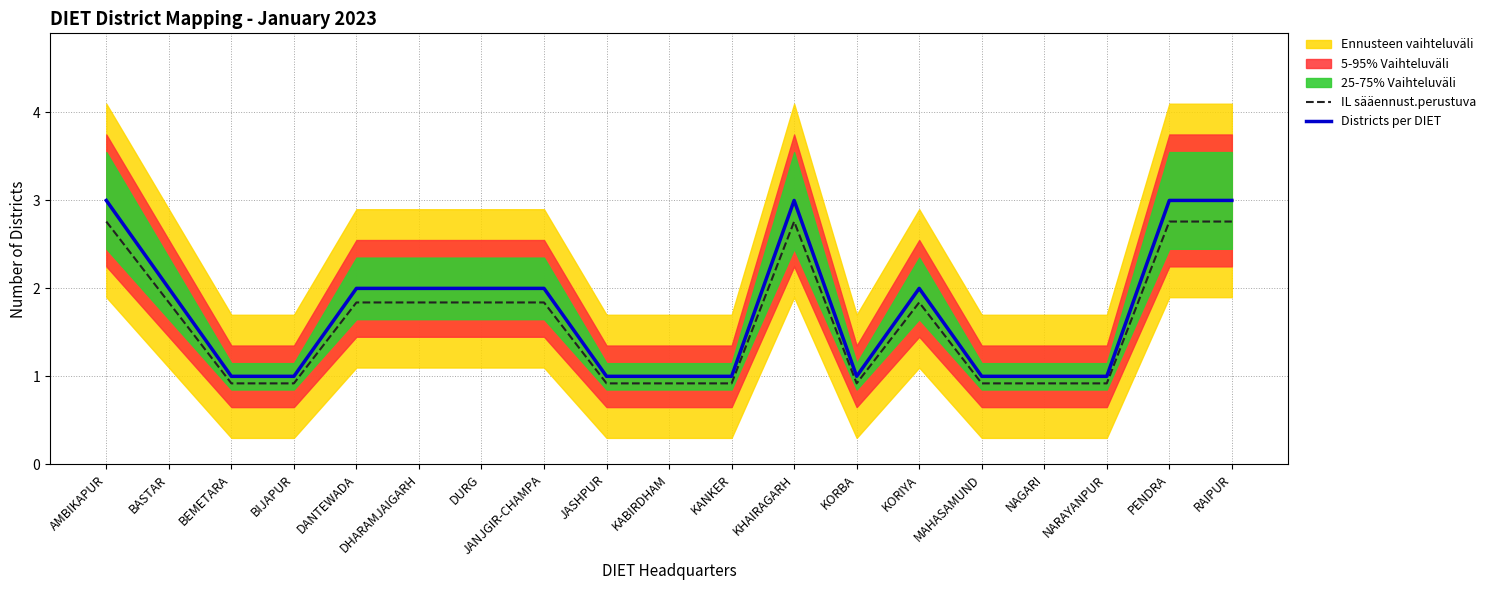

Reading left to right, what are all the values shown in this chart?

IL sääennust.perustuva: AMBIKAPUR=2.8	BASTAR=1.8	BEMETARA=0.9	BIJAPUR=0.9	DANTEWADA=1.8	DHARAMJAIGARH=1.8	DURG=1.8	JANJGIR-CHAMPA=1.8	JASHPUR=0.9	KABIRDHAM=0.9	KANKER=0.9	KHAIRAGARH=2.8	KORBA=0.9	KORIYA=1.8	MAHASAMUND=0.9	NAGARI=0.9	NARAYANPUR=0.9	PENDRA=2.8	RAIPUR=2.8
Districts per DIET: AMBIKAPUR=3.0	BASTAR=2.0	BEMETARA=1.0	BIJAPUR=1.0	DANTEWADA=2.0	DHARAMJAIGARH=2.0	DURG=2.0	JANJGIR-CHAMPA=2.0	JASHPUR=1.0	KABIRDHAM=1.0	KANKER=1.0	KHAIRAGARH=3.0	KORBA=1.0	KORIYA=2.0	MAHASAMUND=1.0	NAGARI=1.0	NARAYANPUR=1.0	PENDRA=3.0	RAIPUR=3.0